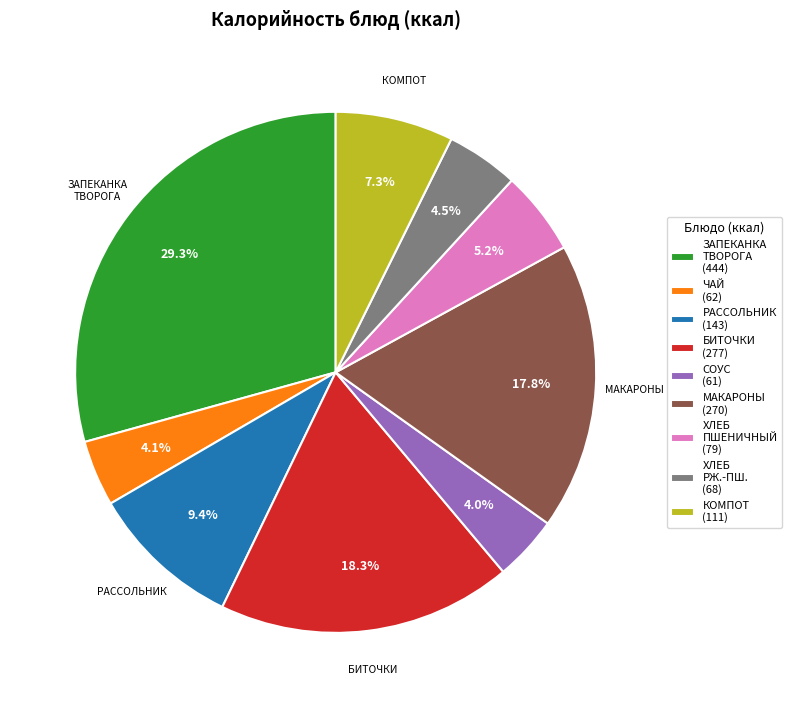

Is there any slice that represents more than half of the pie?

No